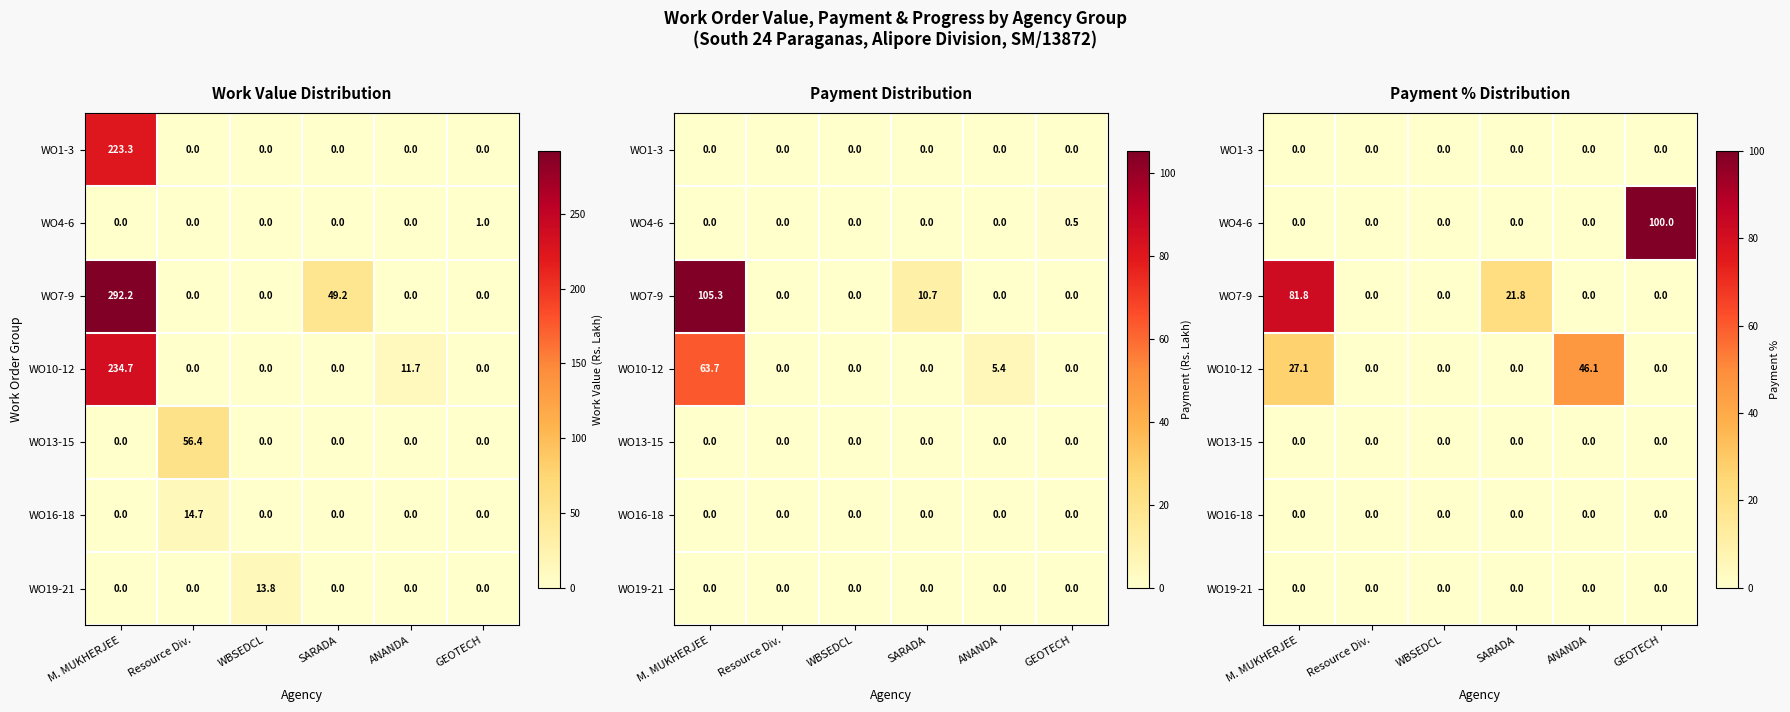

At how many categories does at least one series exceed 39?

3